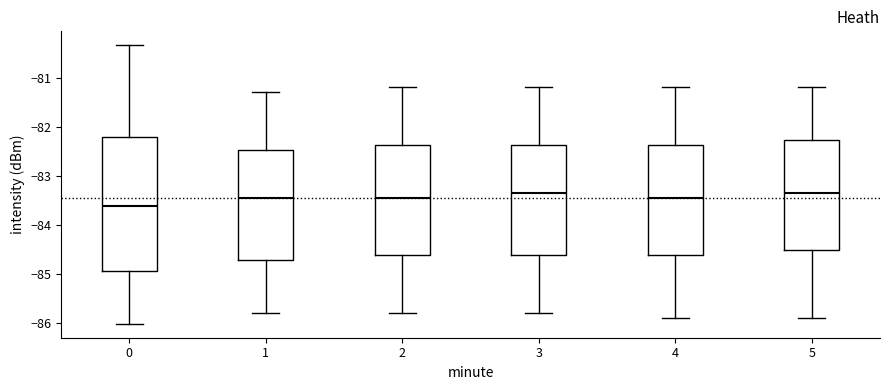

Comparing the boxes themselves (not the whiskers), which one is the tallest?

0